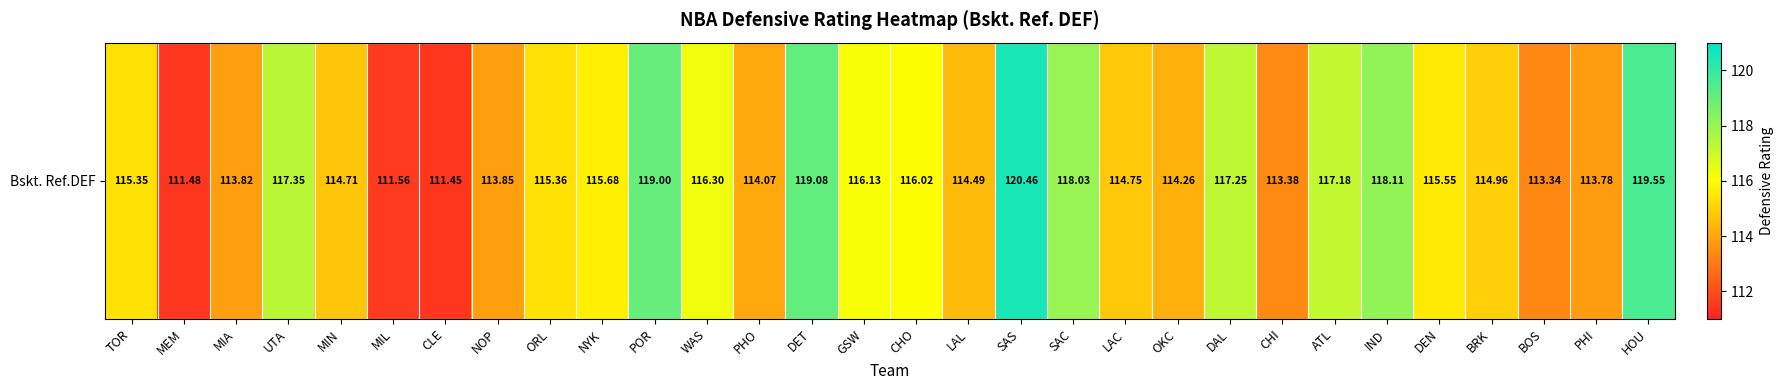

Reading right to left, list all the values displayed in this chart.

HOU=119.5	PHI=113.8	BOS=113.3	BRK=115.0	DEN=115.5	IND=118.1	ATL=117.2	CHI=113.4	DAL=117.2	OKC=114.3	LAC=114.8	SAC=118.0	SAS=120.5	LAL=114.5	CHO=116.0	GSW=116.1	DET=119.1	PHO=114.1	WAS=116.3	POR=119.0	NYK=115.7	ORL=115.4	NOP=113.8	CLE=111.5	MIL=111.6	MIN=114.7	UTA=117.3	MIA=113.8	MEM=111.5	TOR=115.3